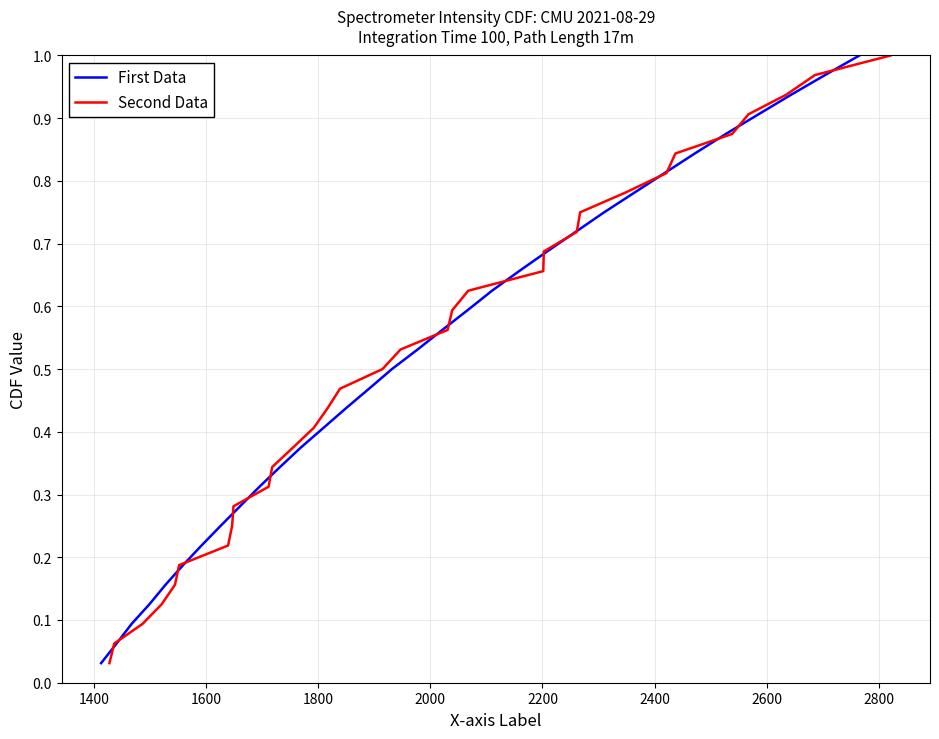

Reading left to right, list all the values displayed in this chart.

First Data: 0.0	0.1	0.1	0.1	0.2	0.2	0.2	0.2	0.3	0.3	0.3	0.4	0.4	0.4	0.5	0.5	0.5	0.6	0.6	0.6	0.7	0.7	0.7	0.8	0.8	0.8	0.8	0.9	0.9	0.9	1.0	1.0
Second Data: 0.0	0.1	0.1	0.1	0.2	0.2	0.2	0.2	0.3	0.3	0.3	0.4	0.4	0.4	0.5	0.5	0.5	0.6	0.6	0.6	0.7	0.7	0.7	0.8	0.8	0.8	0.8	0.9	0.9	0.9	1.0	1.0